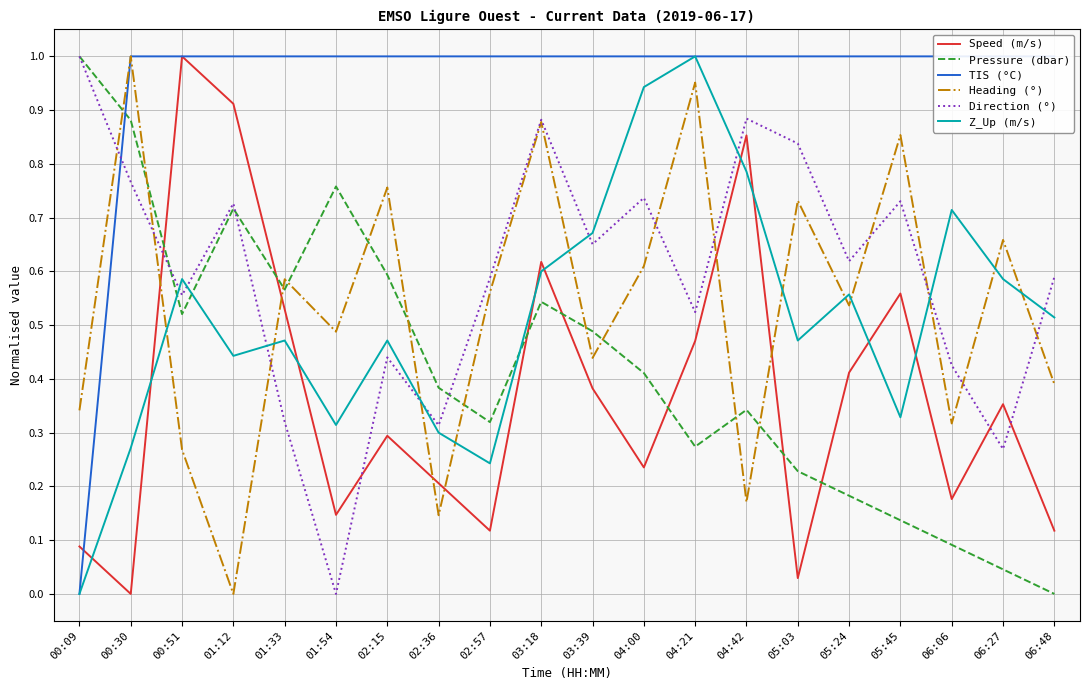

What is the difference between the Direction (°) values at 00:30 and 02:15?

0.3